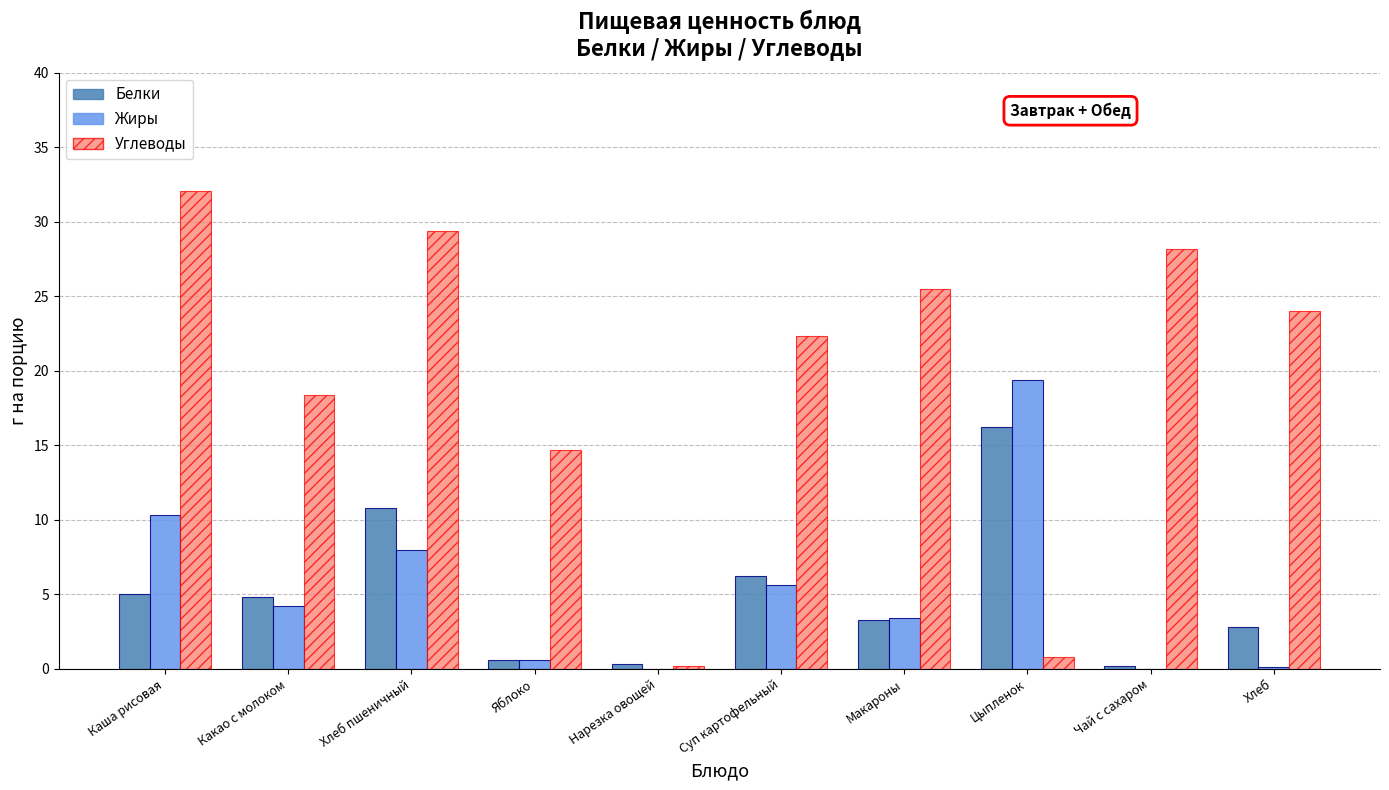

What is the average value of the Белки series?

5.0